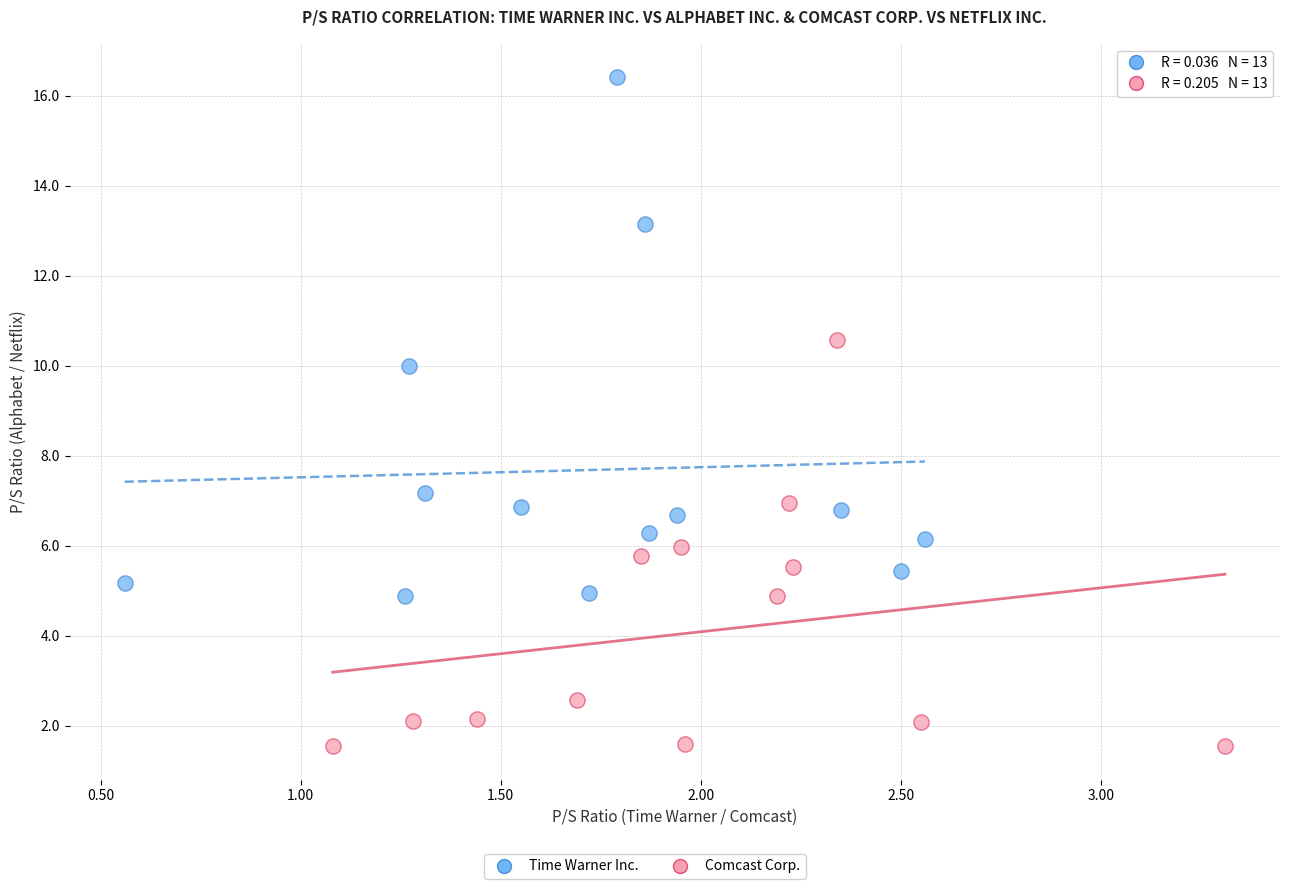

Which series contains the highest Y value?

Time Warner Inc.